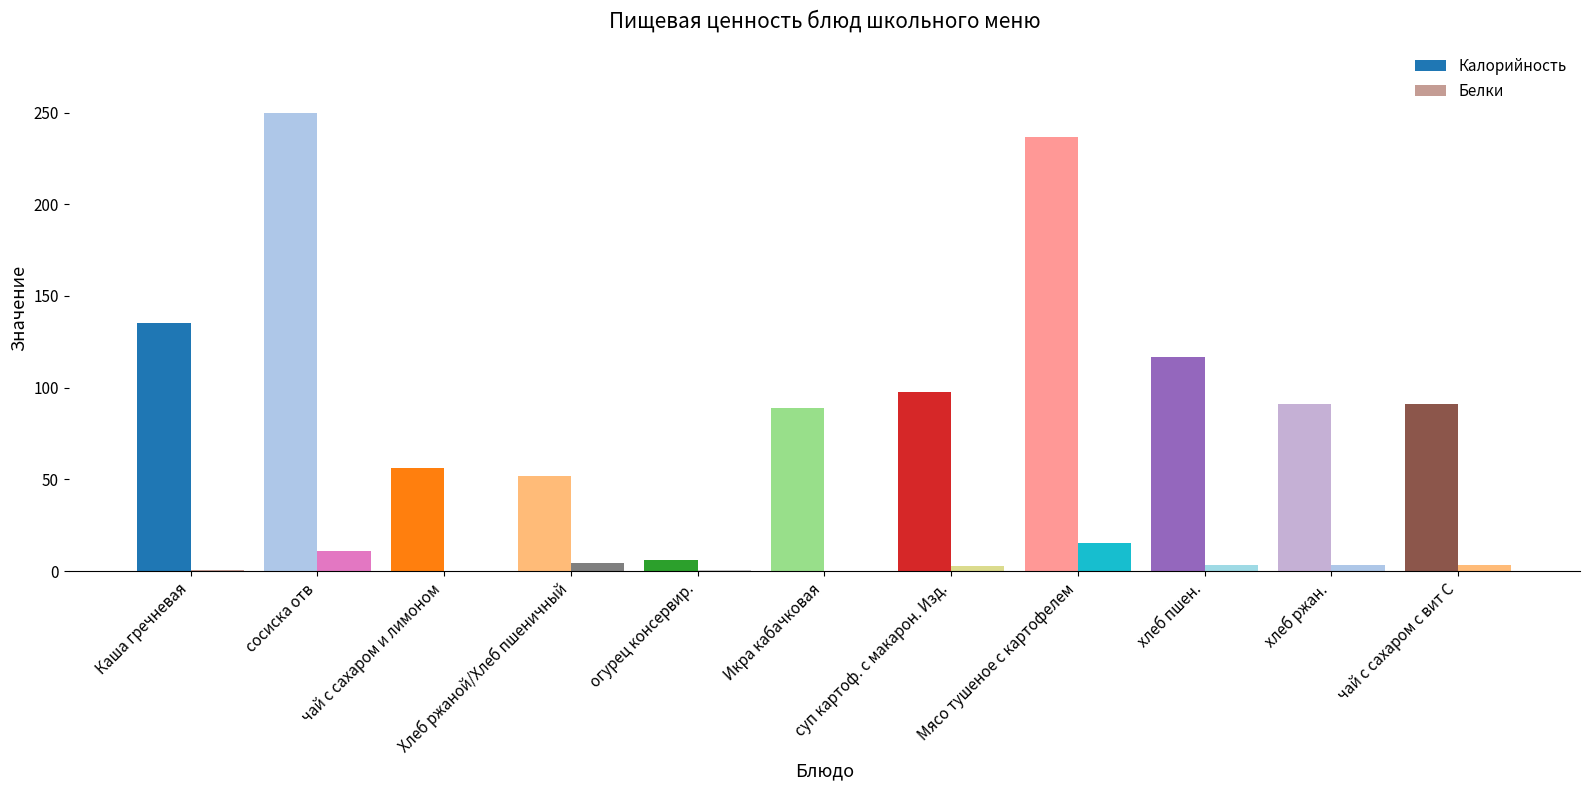

The value of Калорийность at суп картоф. с макарон. Изд. is 173.9. True or false?

False